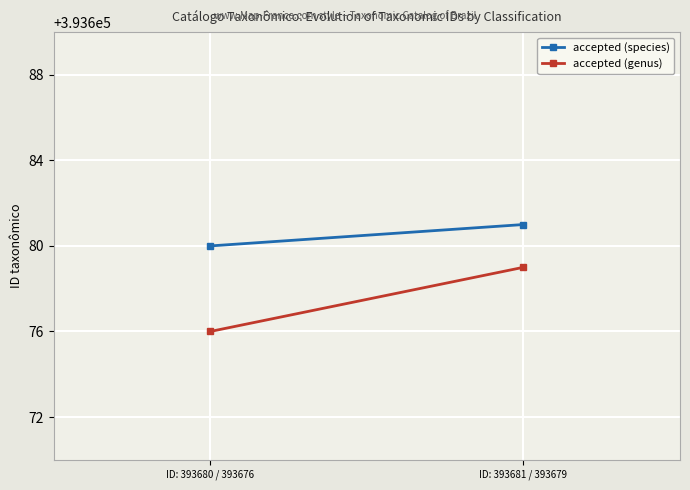

What is the smallest value displayed?

393676